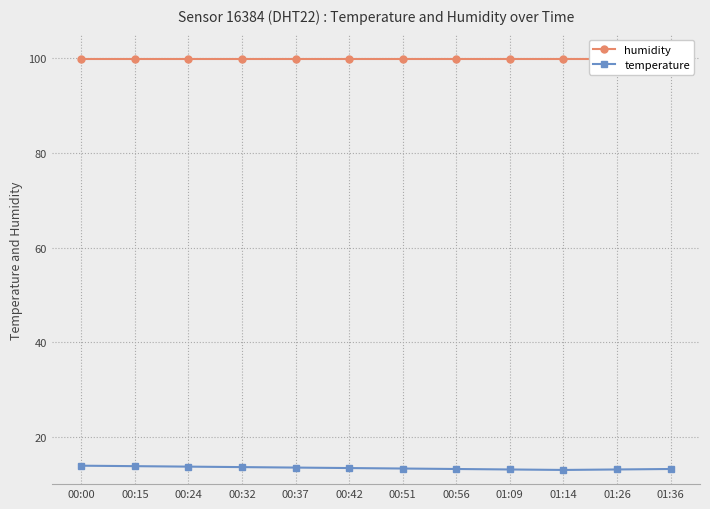

Rank the series at 00:15 from highest to lowest value.

humidity, temperature